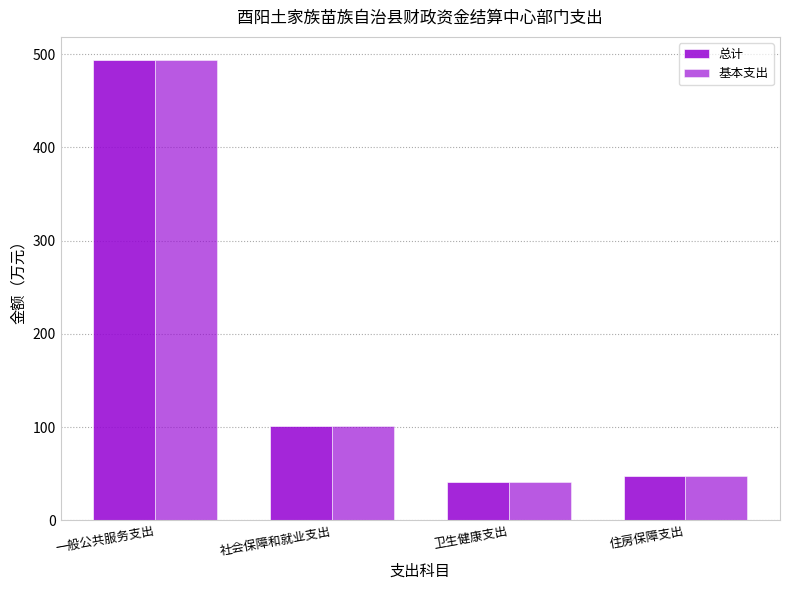

Which series has the widest spread of values?

总计